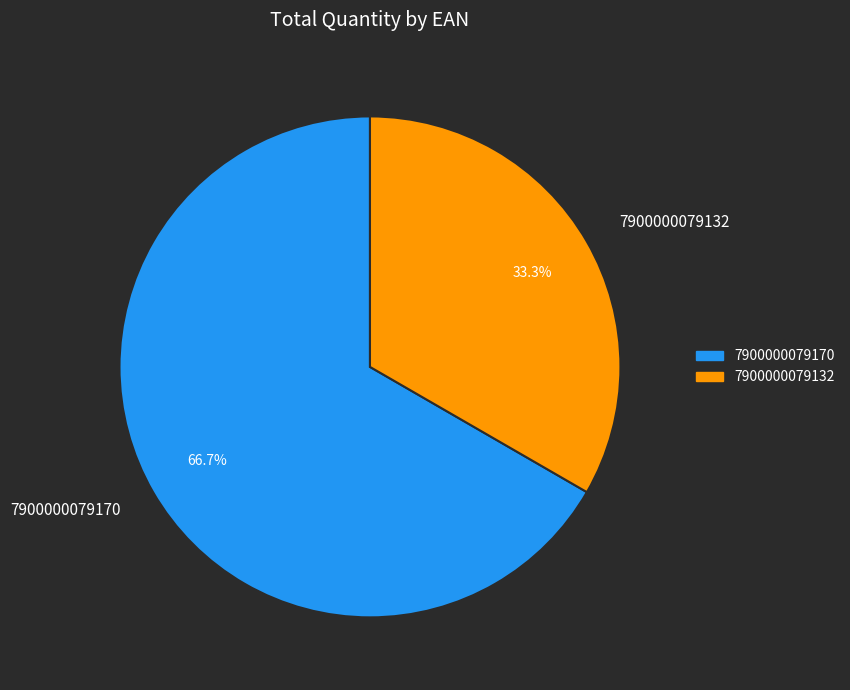

Which has a higher value, 7900000079132 or 7900000079170?

7900000079170